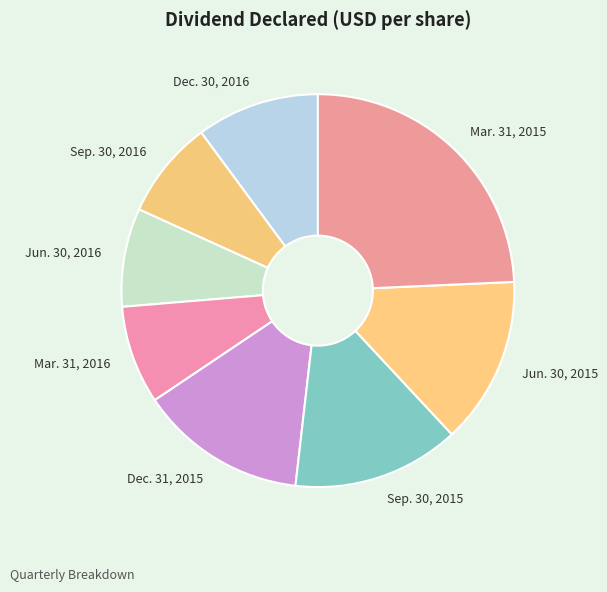

Count the number of slices in the pie.

8